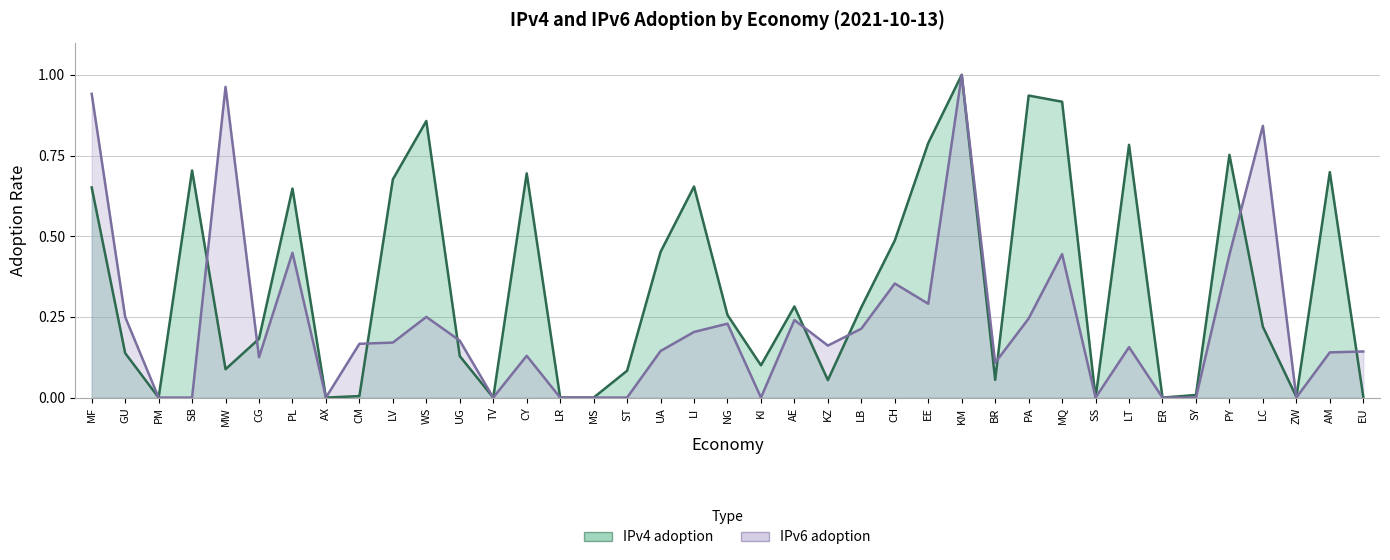

At which category does IPv4 adoption reach its first local peak?

SB